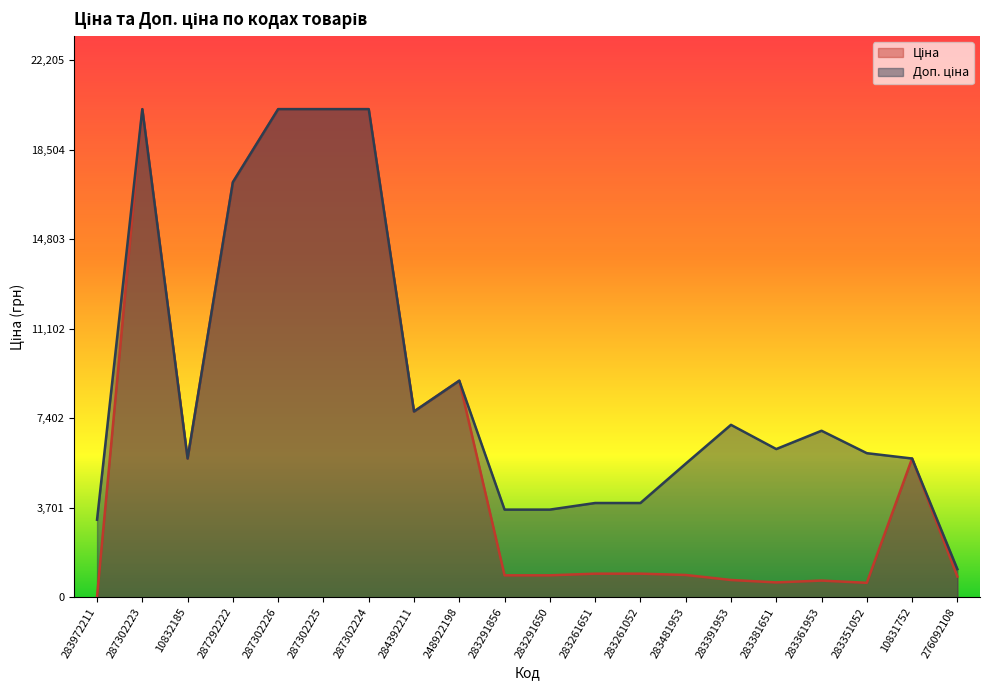

Which has a higher value, 283381651 or 284392211?

284392211